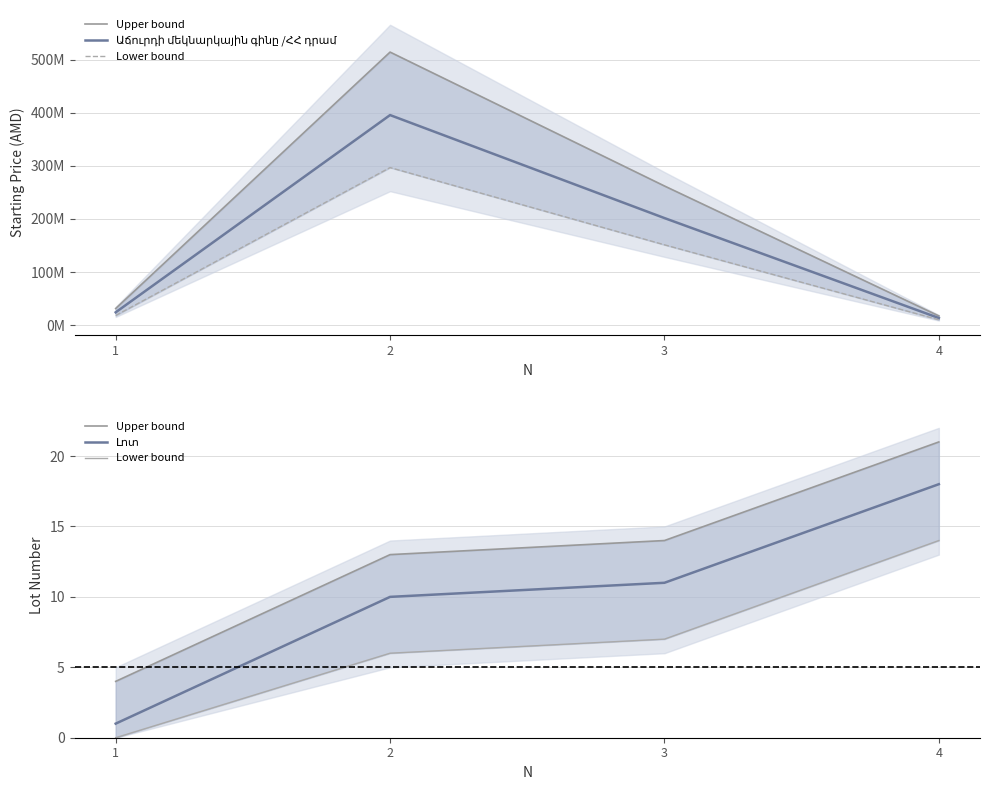

Reading left to right, extract all data points from this chart.

Upper bound: 4.0	13.0	14.0	21.0
Աճուրդի մեկնարկային գինը /ՀՀ դրամ: 23983423.5	395959334.6	201725411.0	13224388.0
Lower bound: 0.0	6.0	7.0	14.0
Լոտ: 1.0	10.0	11.0	18.0